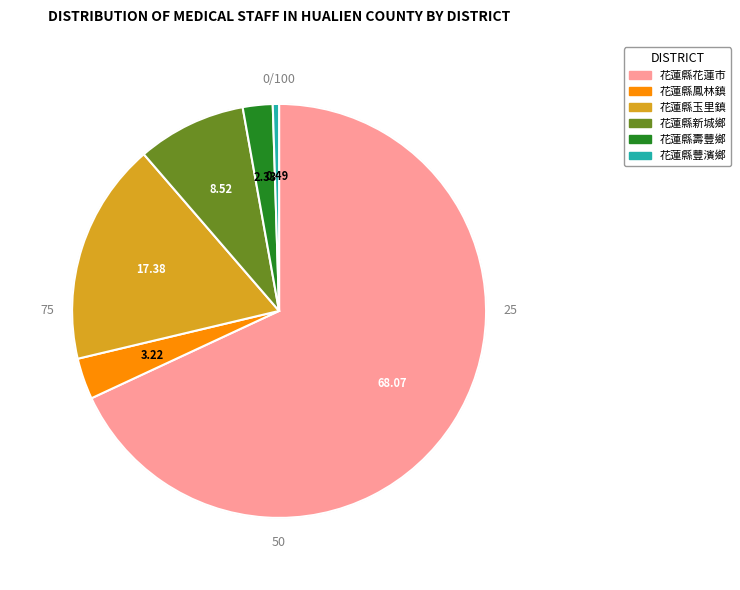

What percentage is NOT represented by 花蓮縣鳳林鎮?

96.8%